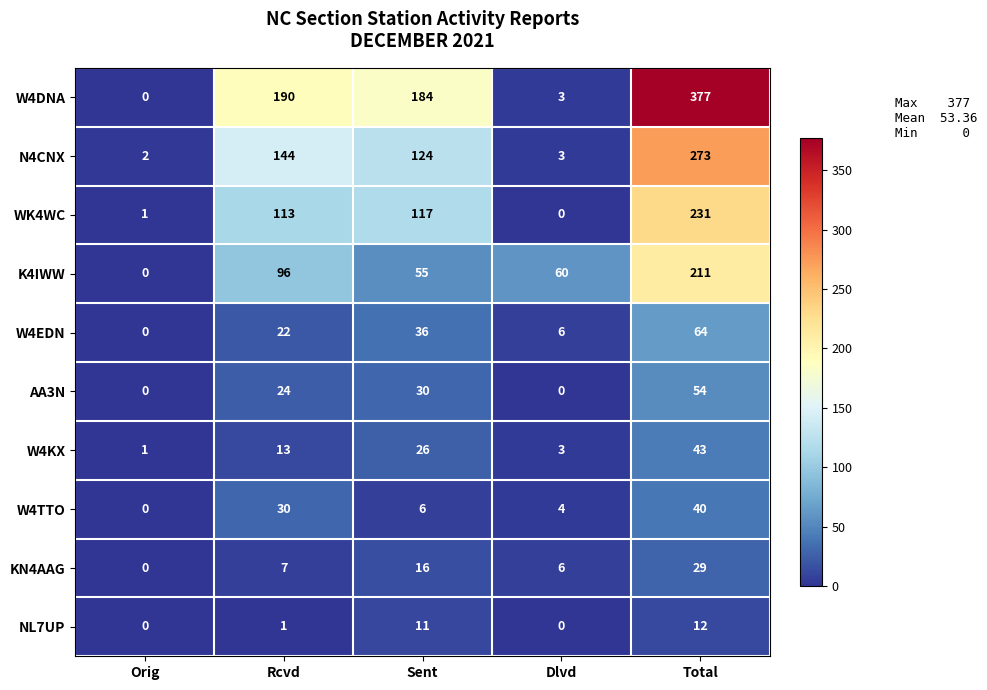

Which series has the largest range (max minus min)?

W4DNA